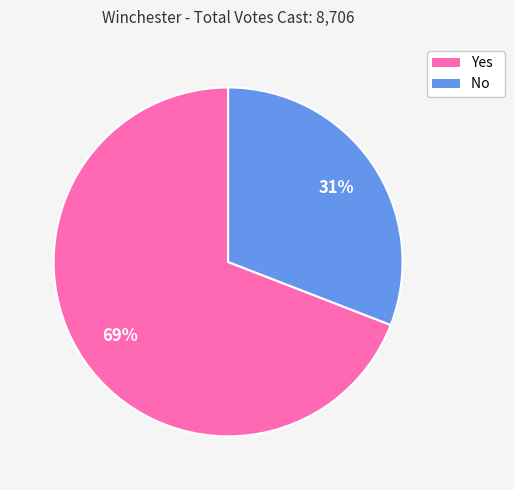

True or false: No accounts for 31% of the total.

True